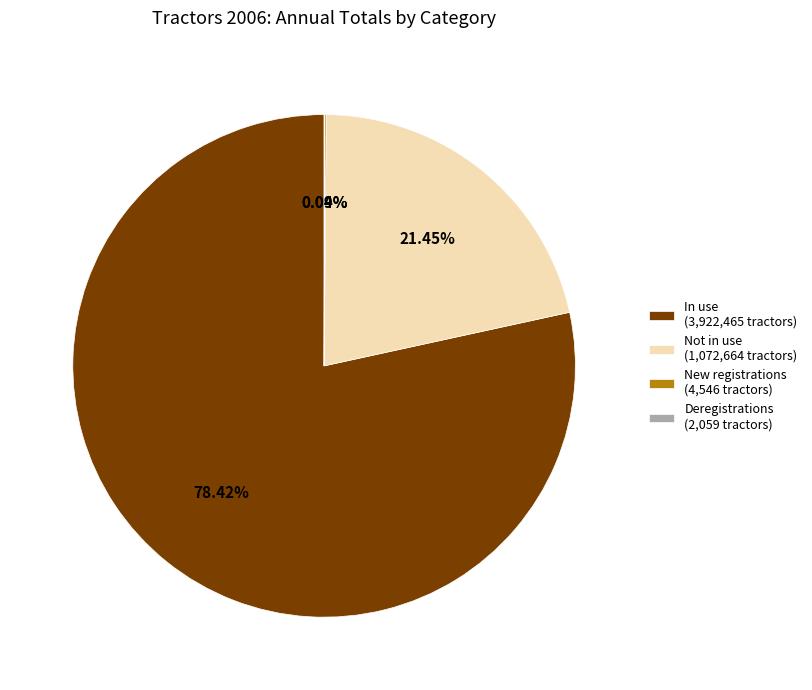

Which category accounts for the majority?

In use (3,922,465 tractors)